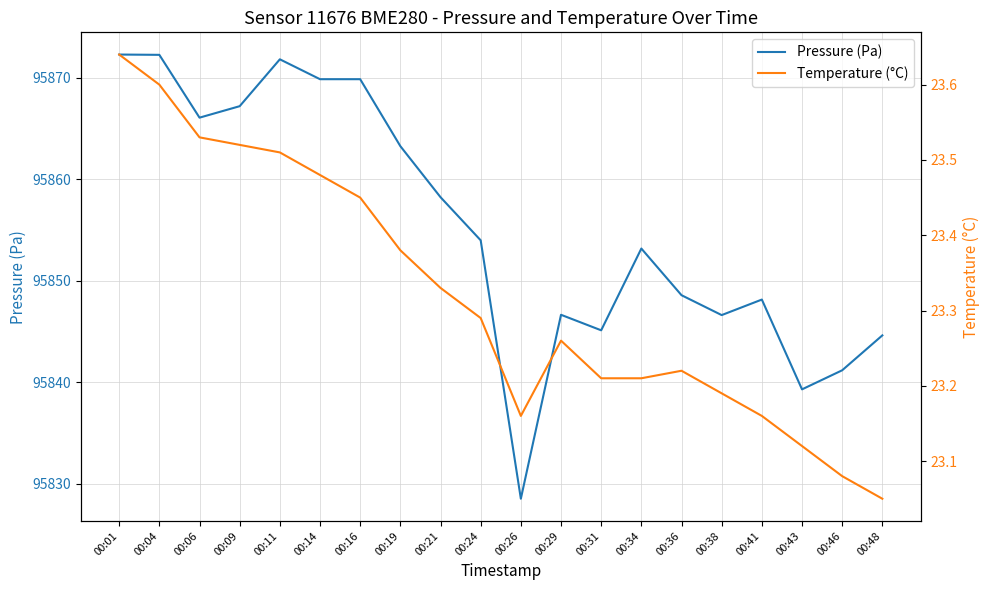

Which has a higher value, 00:41 or 00:34?

00:34